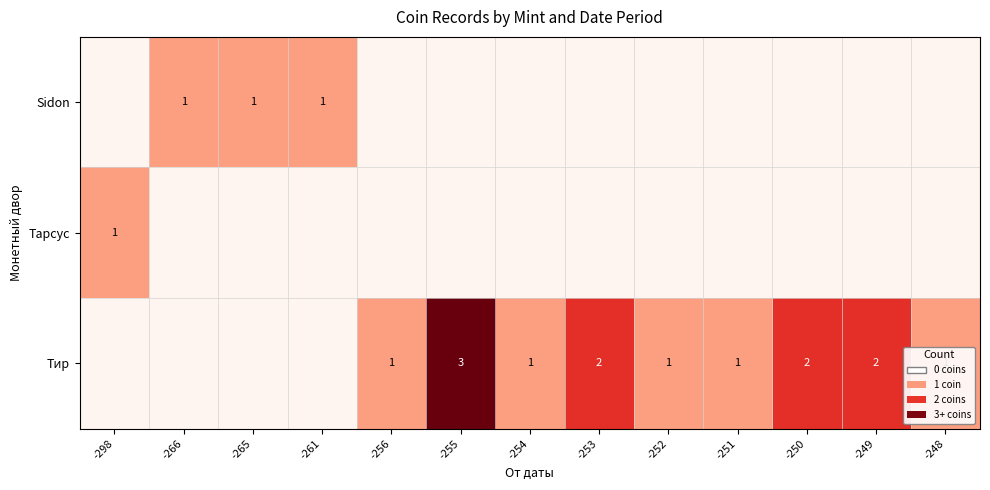

What is the difference between the row_2 values at -253 and -248?

1